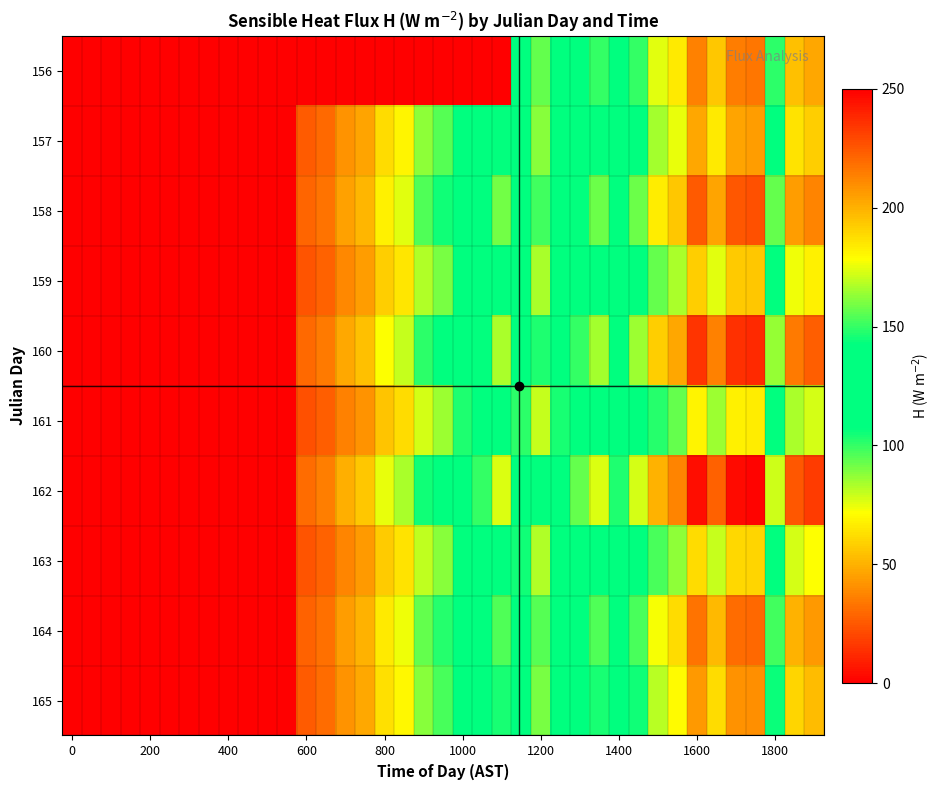

Which series has the widest spread of values?

162